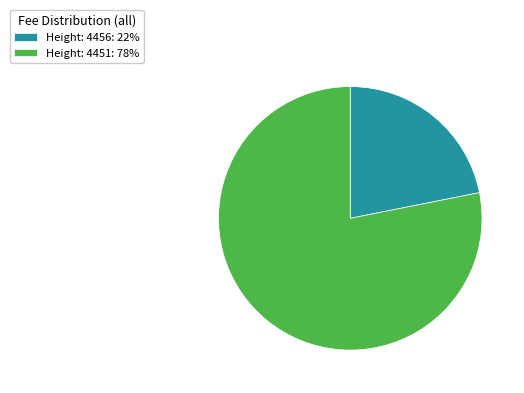

Do Height: 4456: 22% and Height: 4451: 78% together represent more than half of the pie?

Yes